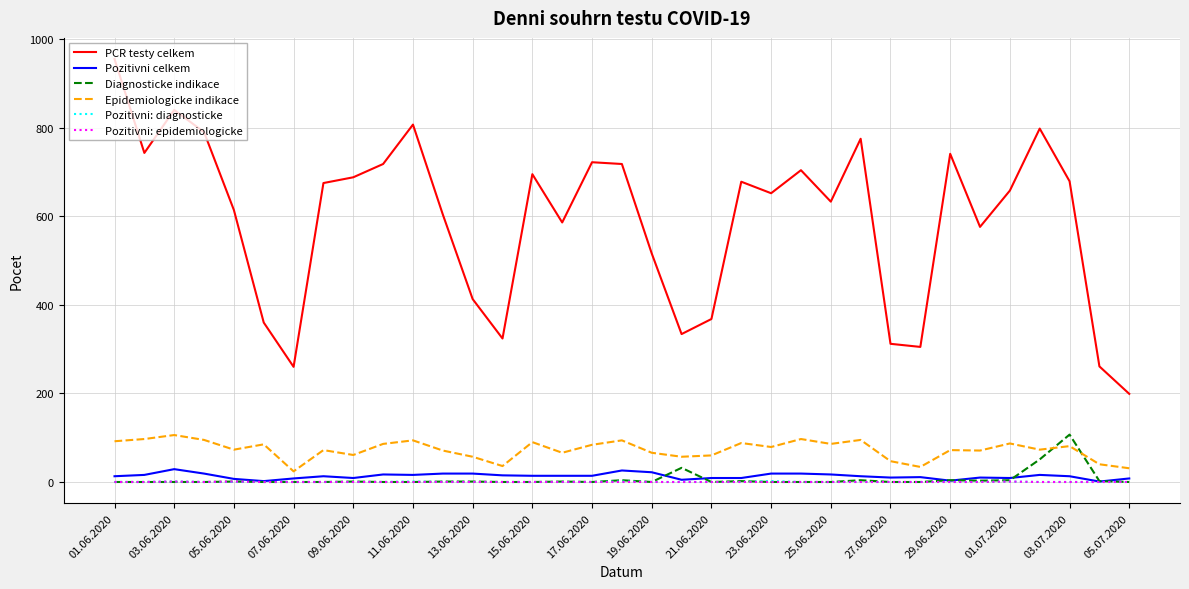

What is the difference between the maximum and second lowest values in the Pozitivni: diagnosticke series?

2